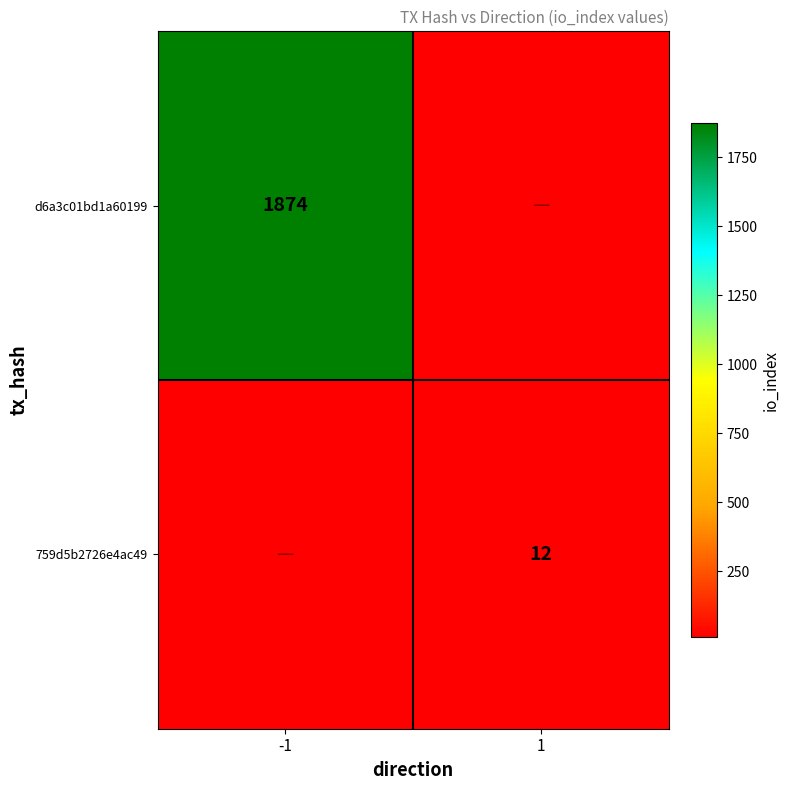

Is it true that 759d5b2726e4ac49 equals 12 at 1?

True